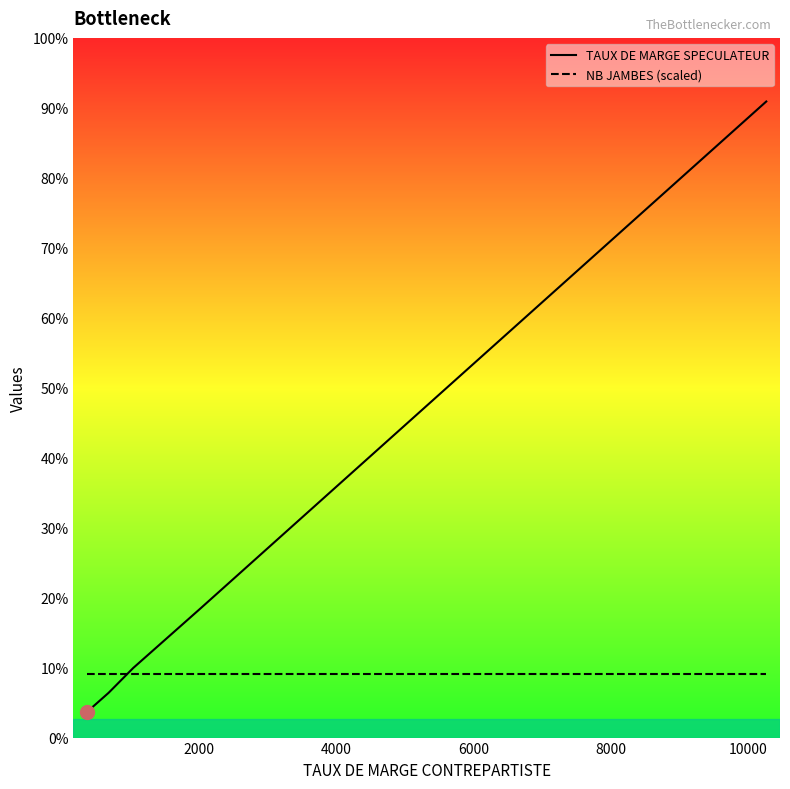

How many values in the TAUX DE MARGE SPECULATEUR series are below 737?

14